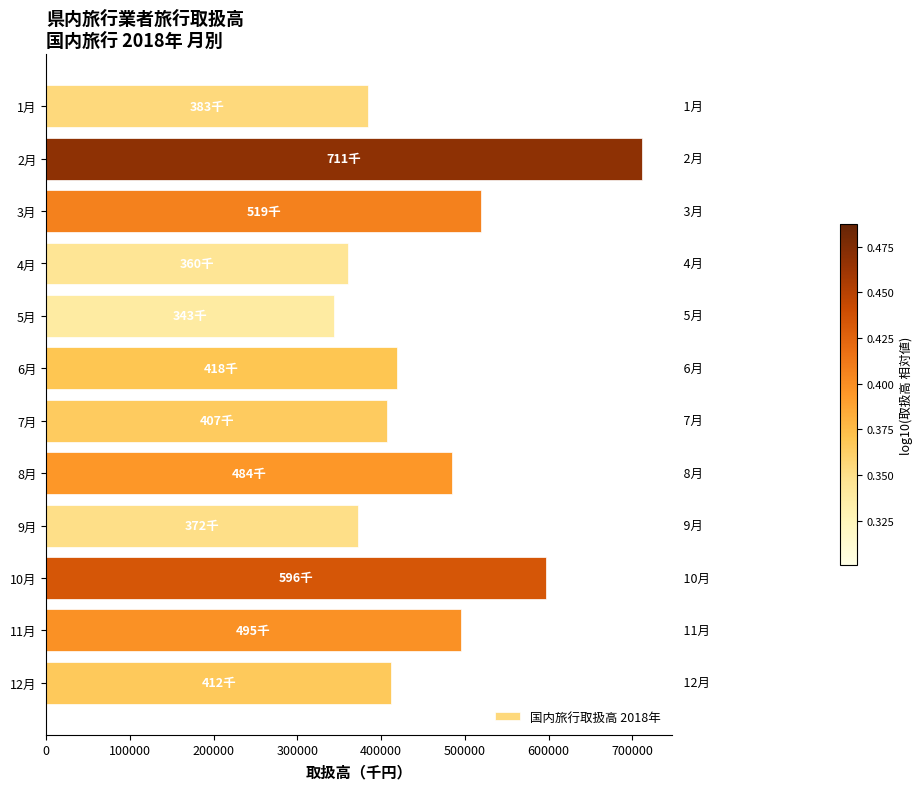

The value at 2月 is 711437. True or false?

True